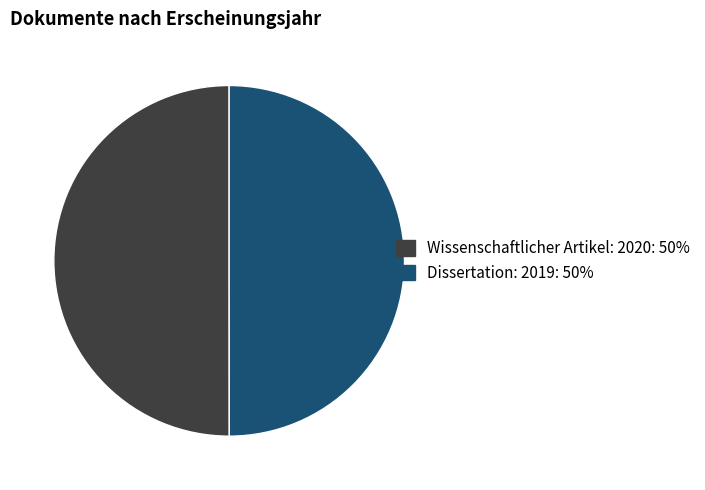

How many slices are in this pie chart?

2